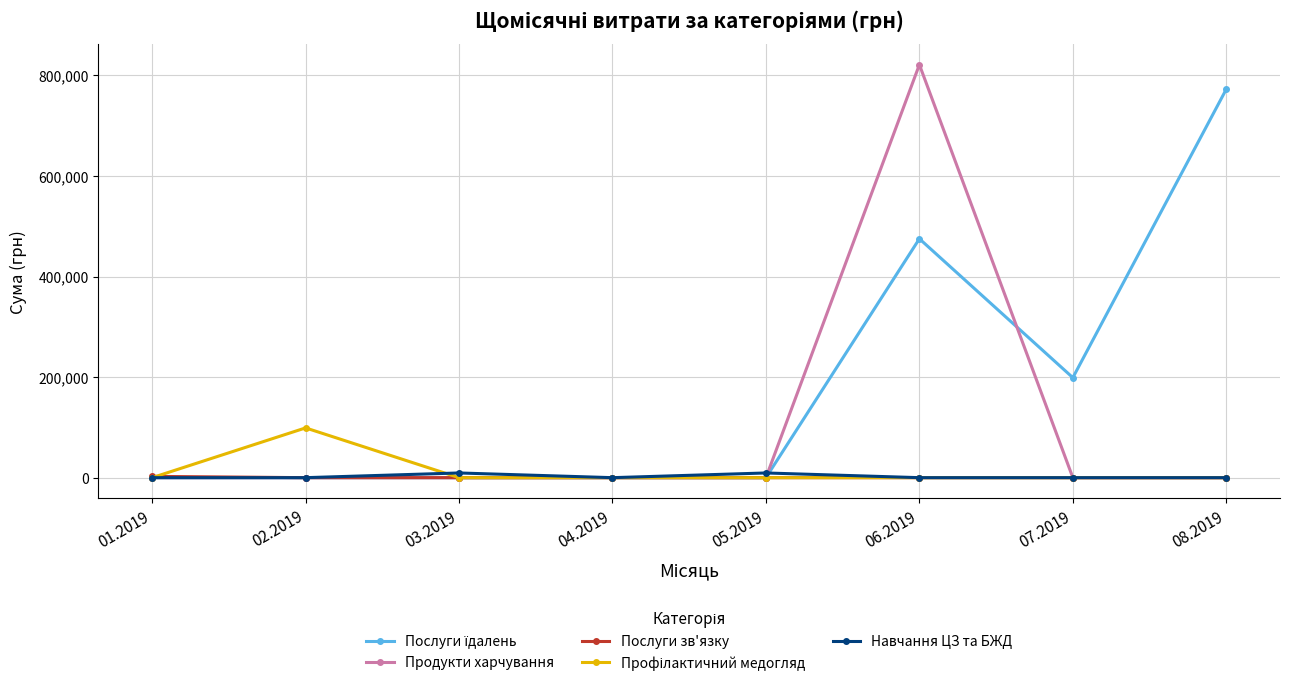

Which series has the widest spread of values?

Продукти харчування